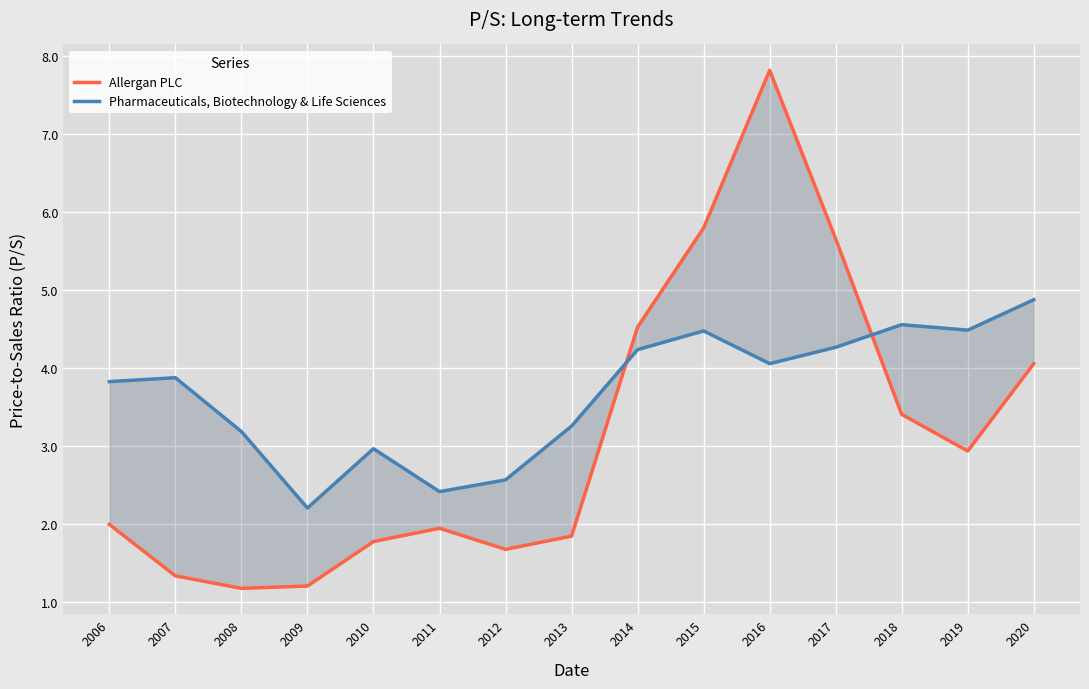

Reading right to left, what are all the values shown in this chart?

Allergan PLC: 2020=4.0	2019=2.9	2018=3.4	2017=5.7	2016=7.8	2015=5.8	2014=4.5	2013=1.8	2012=1.7	2011=1.9	2010=1.8	2009=1.2	2008=1.2	2007=1.3	2006=2.0
Pharmaceuticals, Biotechnology & Life Sciences: 2020=4.9	2019=4.5	2018=4.5	2017=4.3	2016=4.0	2015=4.5	2014=4.2	2013=3.2	2012=2.6	2011=2.4	2010=3.0	2009=2.2	2008=3.2	2007=3.9	2006=3.8